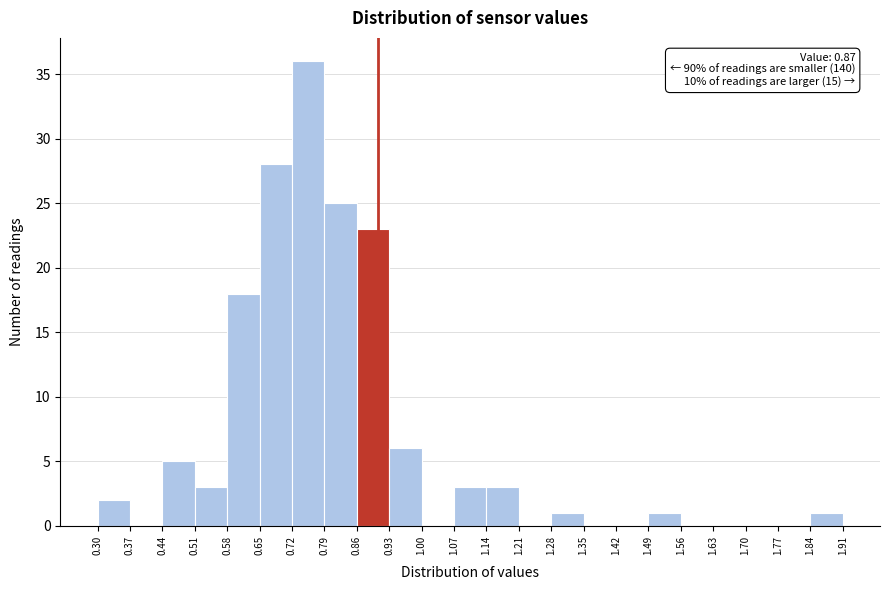

Which range on the x-axis has the tallest bar?

0.72 to 0.79